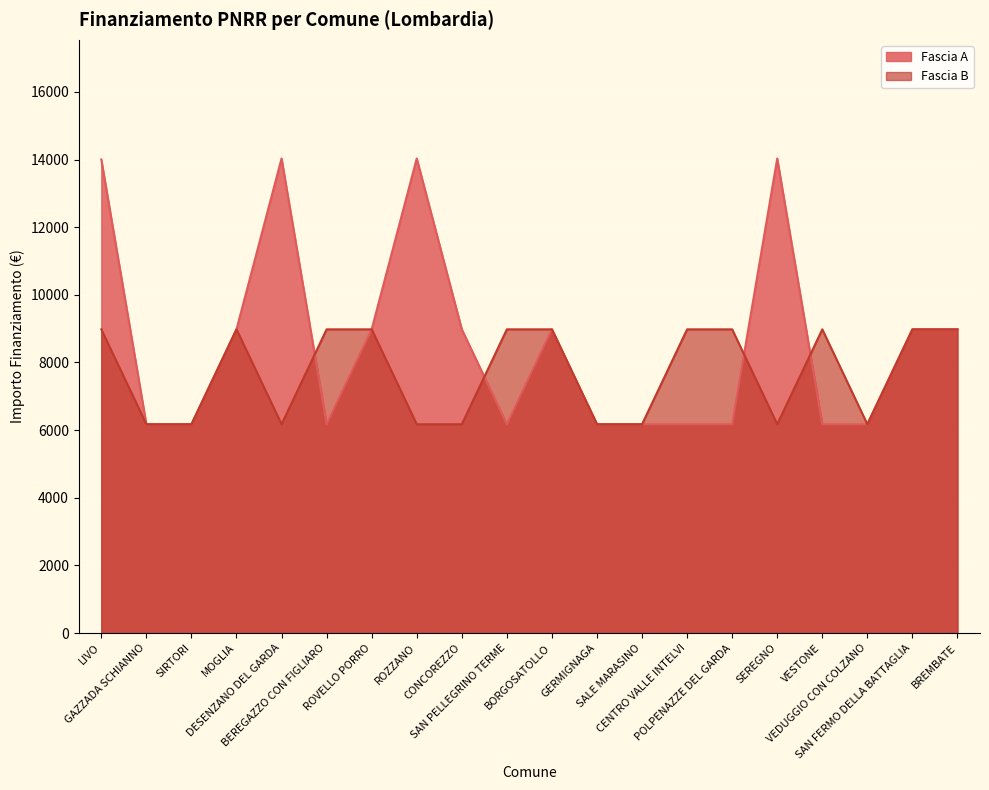

What are all the series names shown in the legend?

Fascia A, Fascia B